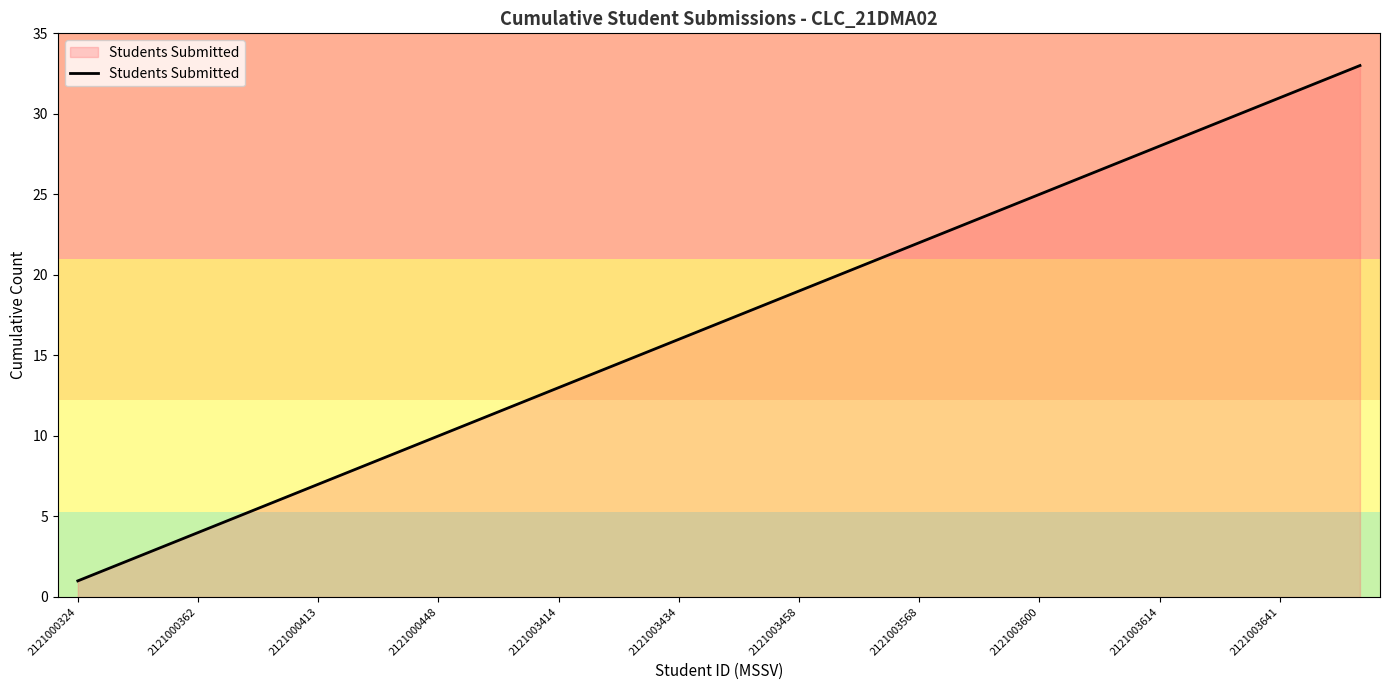

What is the difference between the maximum and minimum values?

32